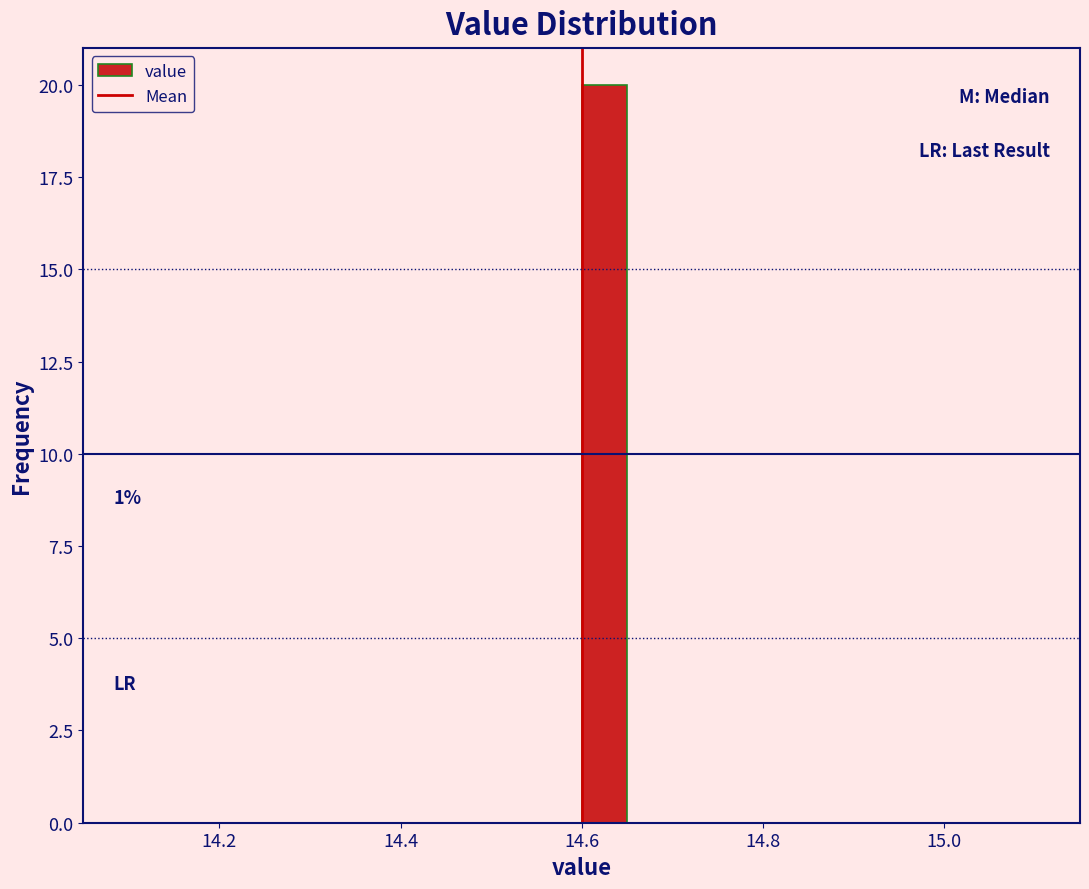

Read against the x-axis, roughly where is the centre of the tallest bar?

14.62